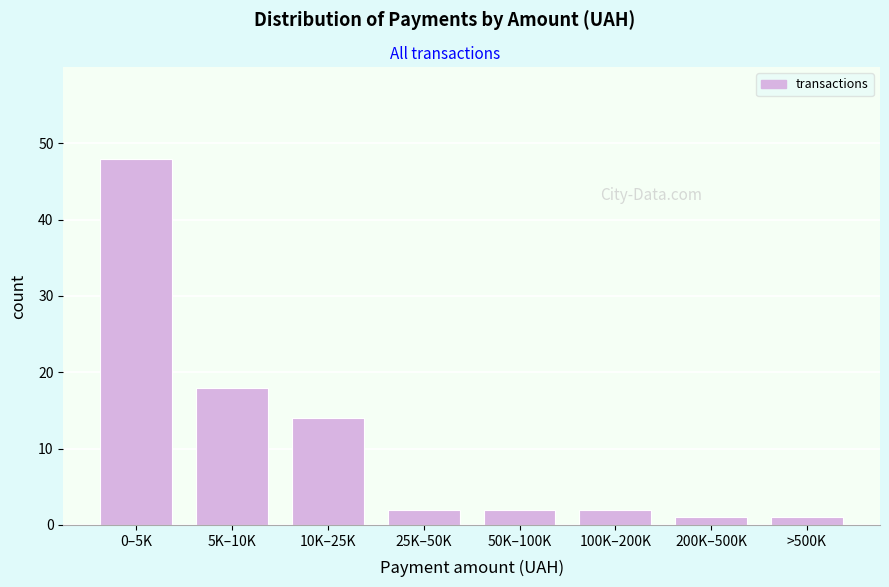

Reading left to right, extract all data points from this chart.

48	18	14	2	2	2	1	1